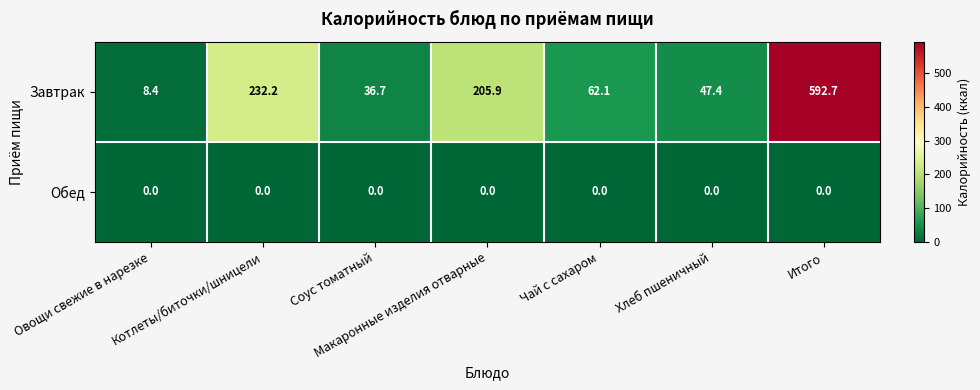

Which series has the largest range (max minus min)?

Завтрак